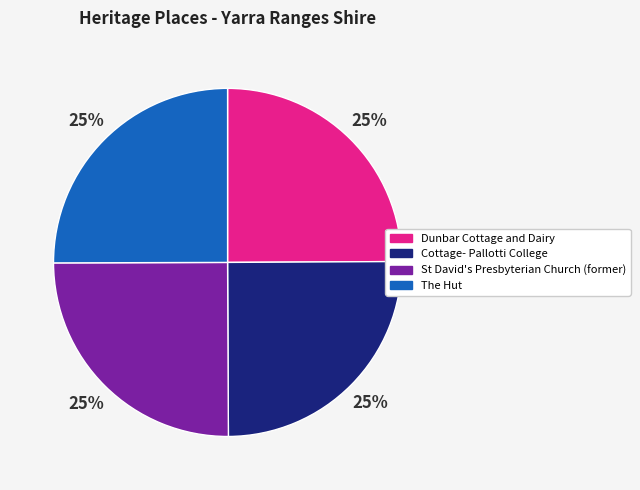

What percentage is the Dunbar Cottage and Dairy slice, to the nearest percent?

25%